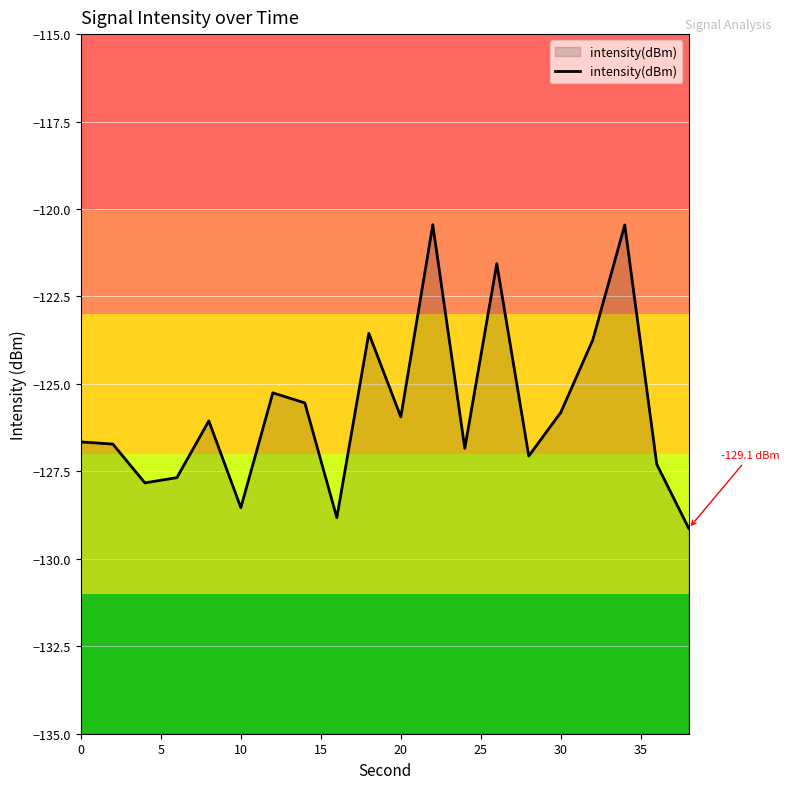

What is the smallest value displayed?

-129.1